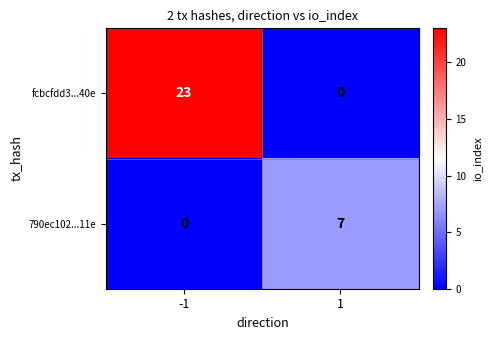

How many distinct data groups are displayed?

2